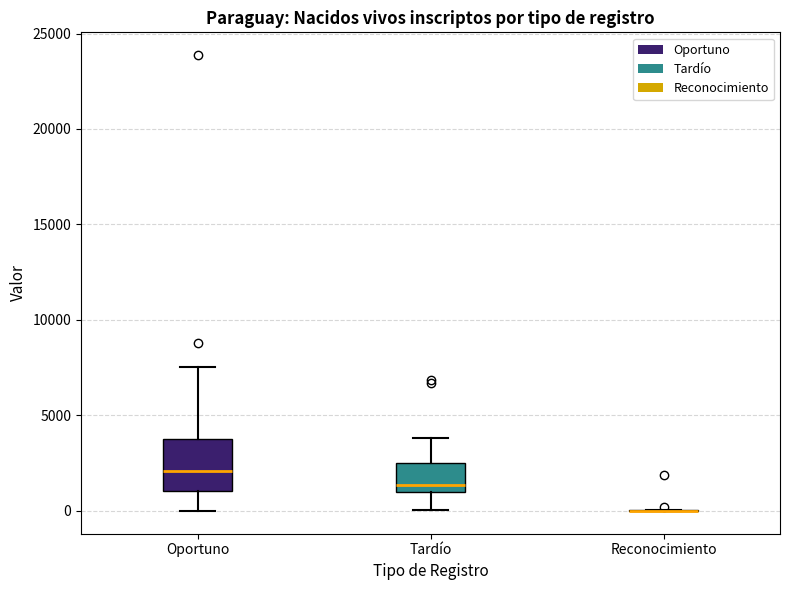

Which box is the tallest, from its lower edge to its upper edge?

Oportuno